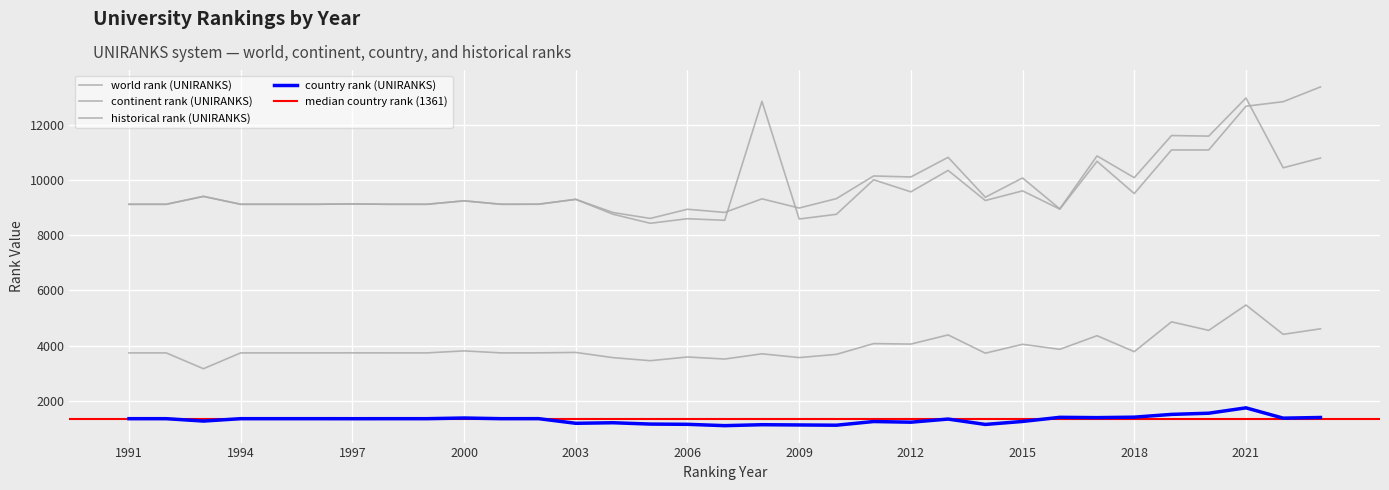

Reading left to right, what are all the values shown in this chart?

world rank (UNIRANKS): 9118	9118	9404	9118	9118	9118	9130	9118	9118	9243	9118	9121	9297	8820	8606	8938	8824	9315	8983	9323	10143	10107	10817	9373	10071	8953	10868	10081	11605	11585	12964	10439	10791
continent rank (UNIRANKS): 3741	3741	3169	3741	3741	3741	3743	3741	3741	3814	3741	3743	3758	3569	3459	3593	3519	3708	3572	3688	4078	4060	4392	3731	4052	3870	4363	3786	4865	4556	5474	4413	4612
country rank (UNIRANKS): 1361	1361	1275	1361	1361	1361	1360	1361	1361	1385	1361	1362	1194	1214	1166	1157	1109	1143	1134	1125	1258	1234	1347	1153	1261	1410	1399	1416	1516	1559	1753	1380	1404
historical rank (UNIRANKS): 9118	9118	9404	9118	9118	9118	9130	9118	9118	9243	9118	9121	9297	8758	8431	8596	8539	12845	8586	8755	10005	9568	10344	9255	9604	8943	10673	9507	11084	11084	12666	12830	13364